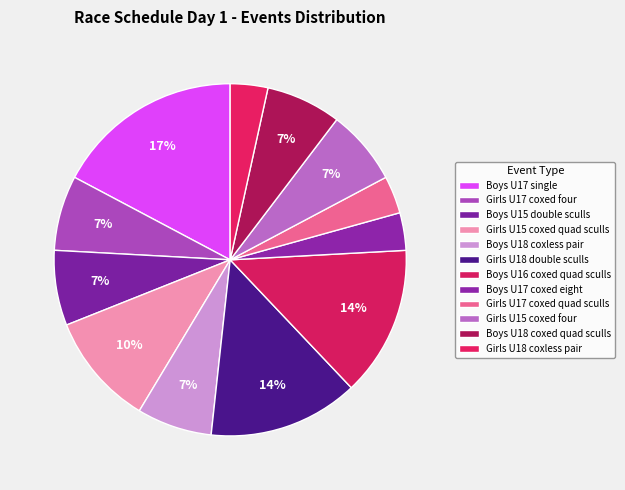

What is the largest slice in the pie chart?

Boys U17 single